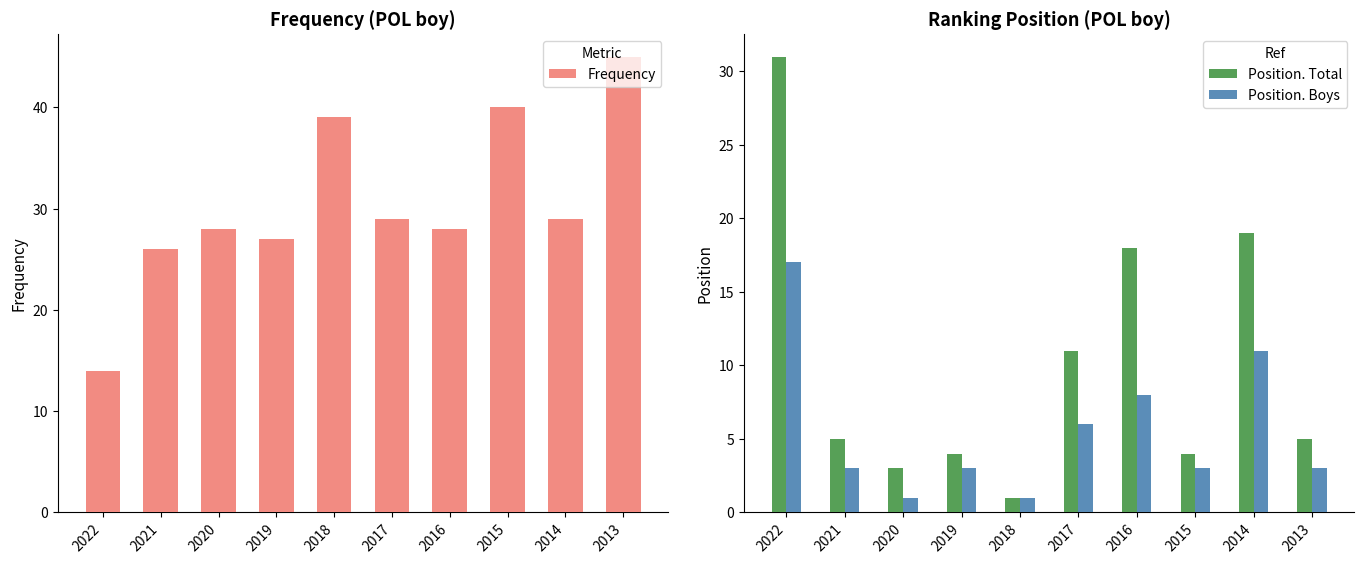

Rank the series at 2020 from lowest to highest value.

Position. Boys, Position. Total, Frequency